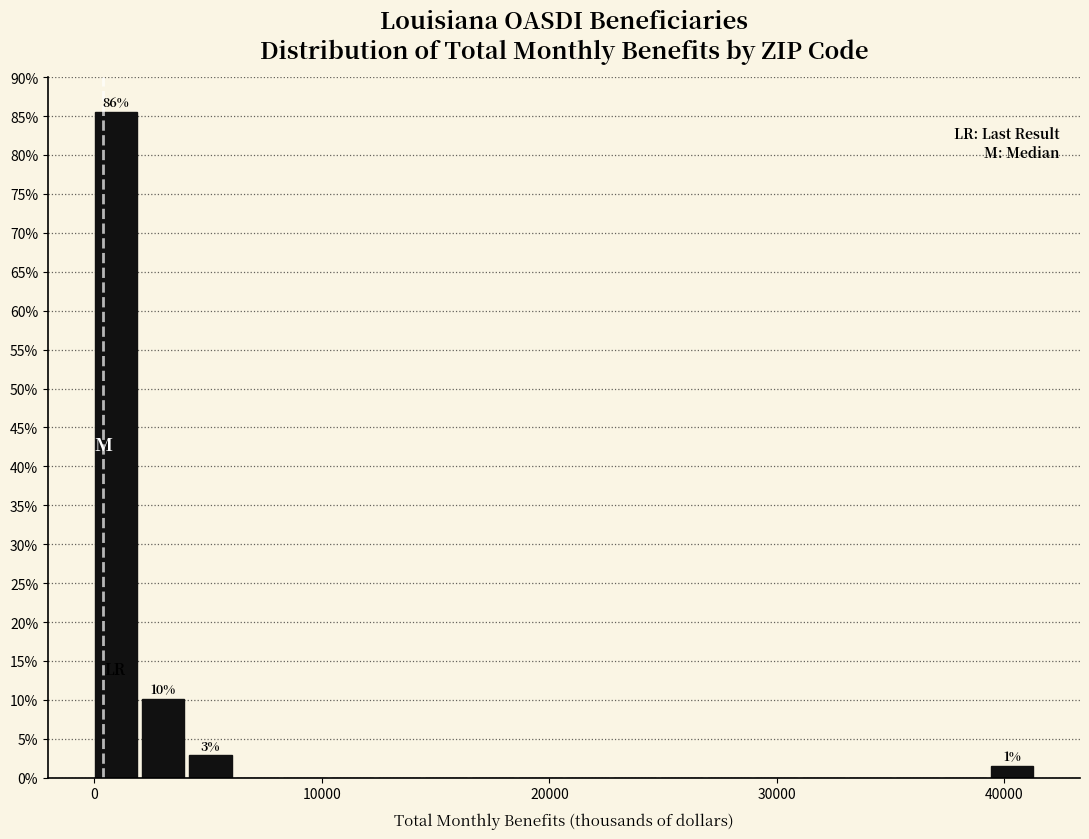

Around what value on the x-axis is the tallest bar? Give the approximate position of its centre, as read against the axis.

1000